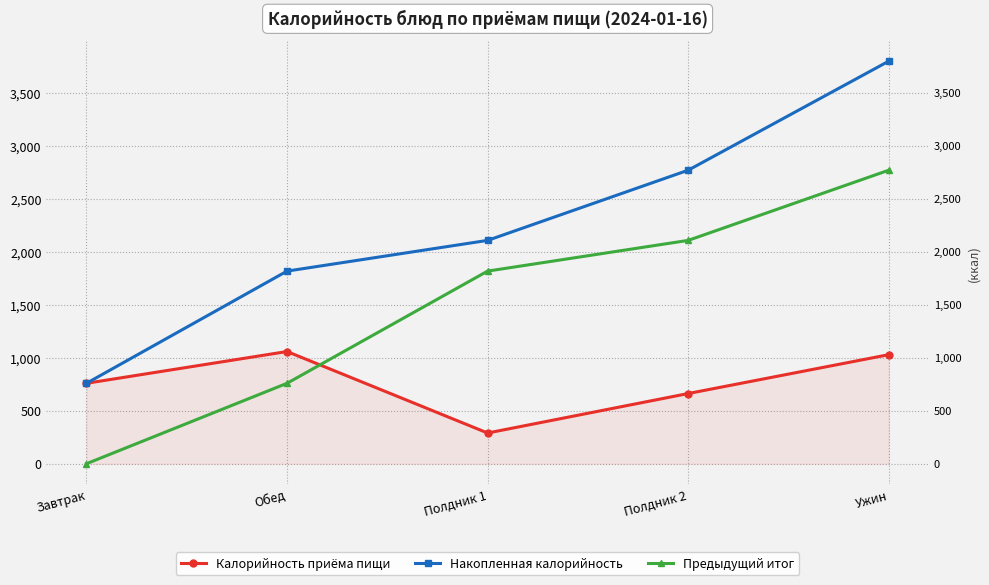

Rank the categories by Калорийность приёма пищи value from highest to lowest.

Обед, Ужин, Завтрак, Полдник 2, Полдник 1